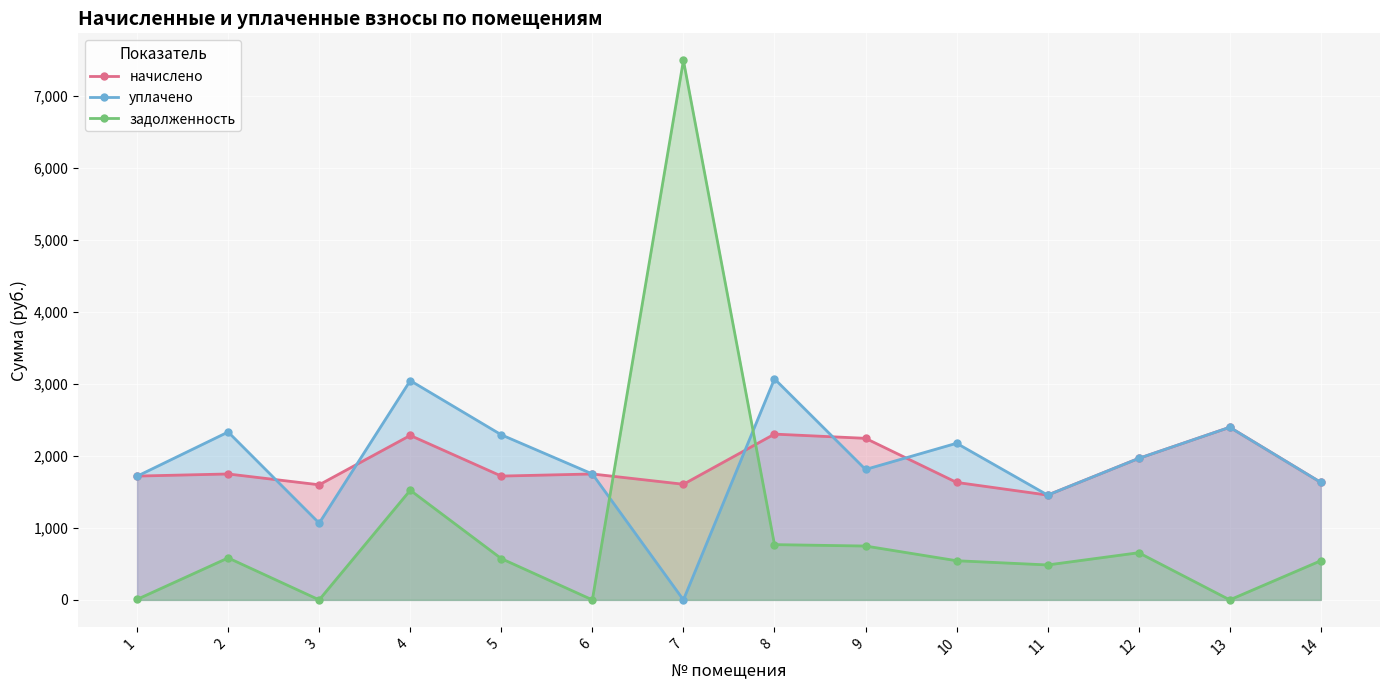

At which category is the sum across all series the highest?

7